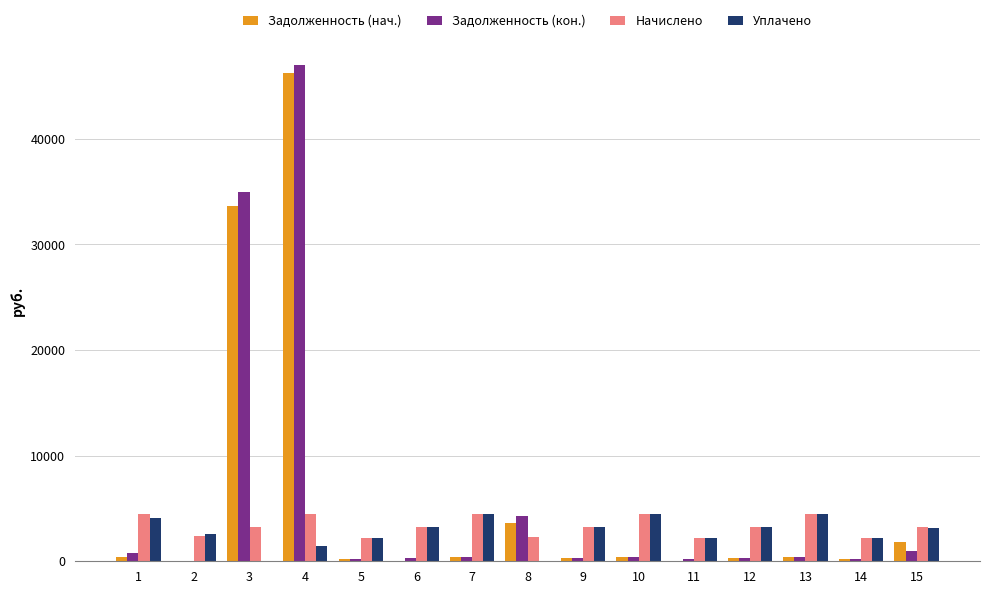

True or false: Задолженность (кон.) has a value of 267.3 at 12.

True